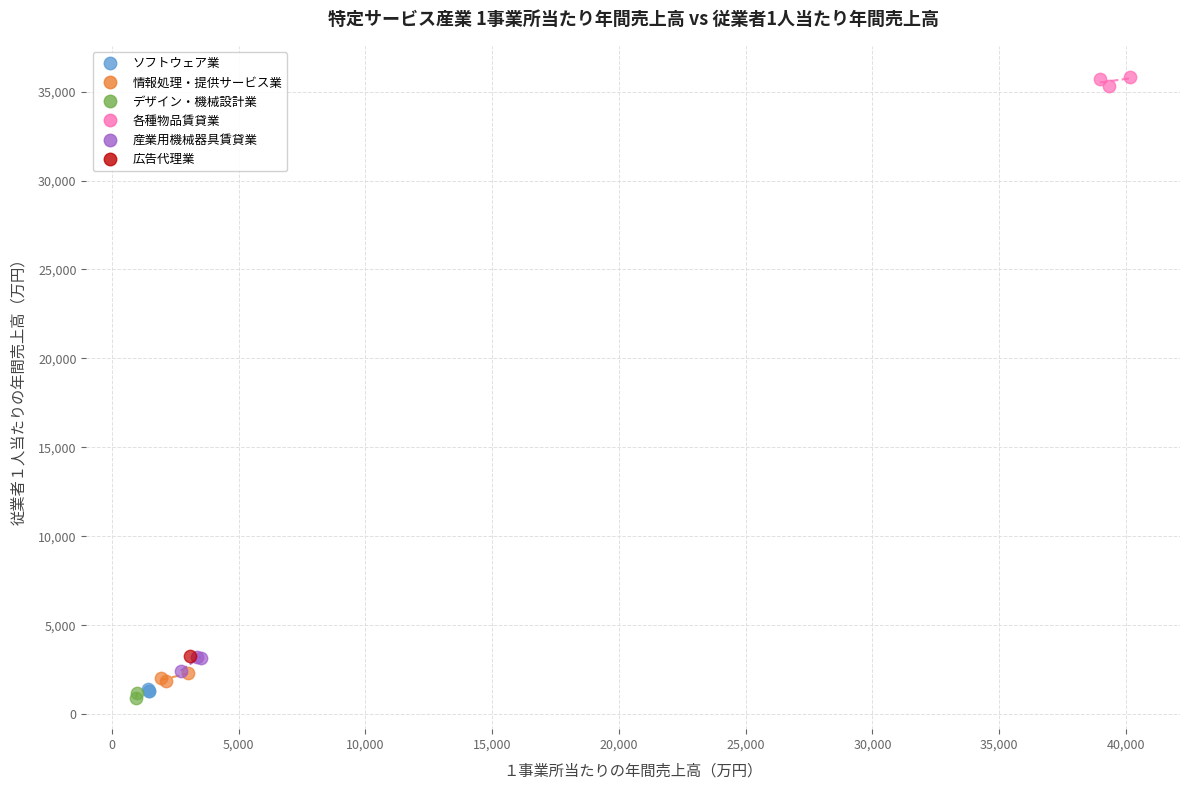

Which series reaches the minimum Y coordinate?

デザイン・機械設計業